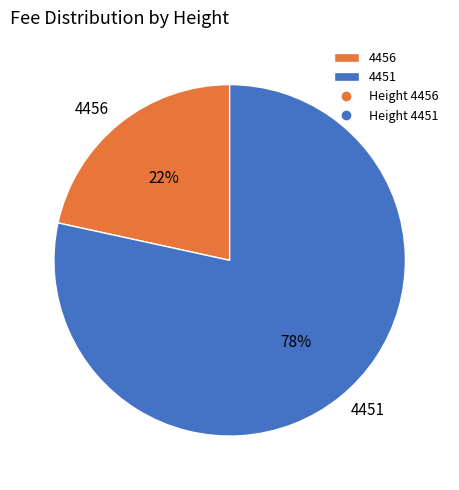

Count the number of slices in the pie.

2